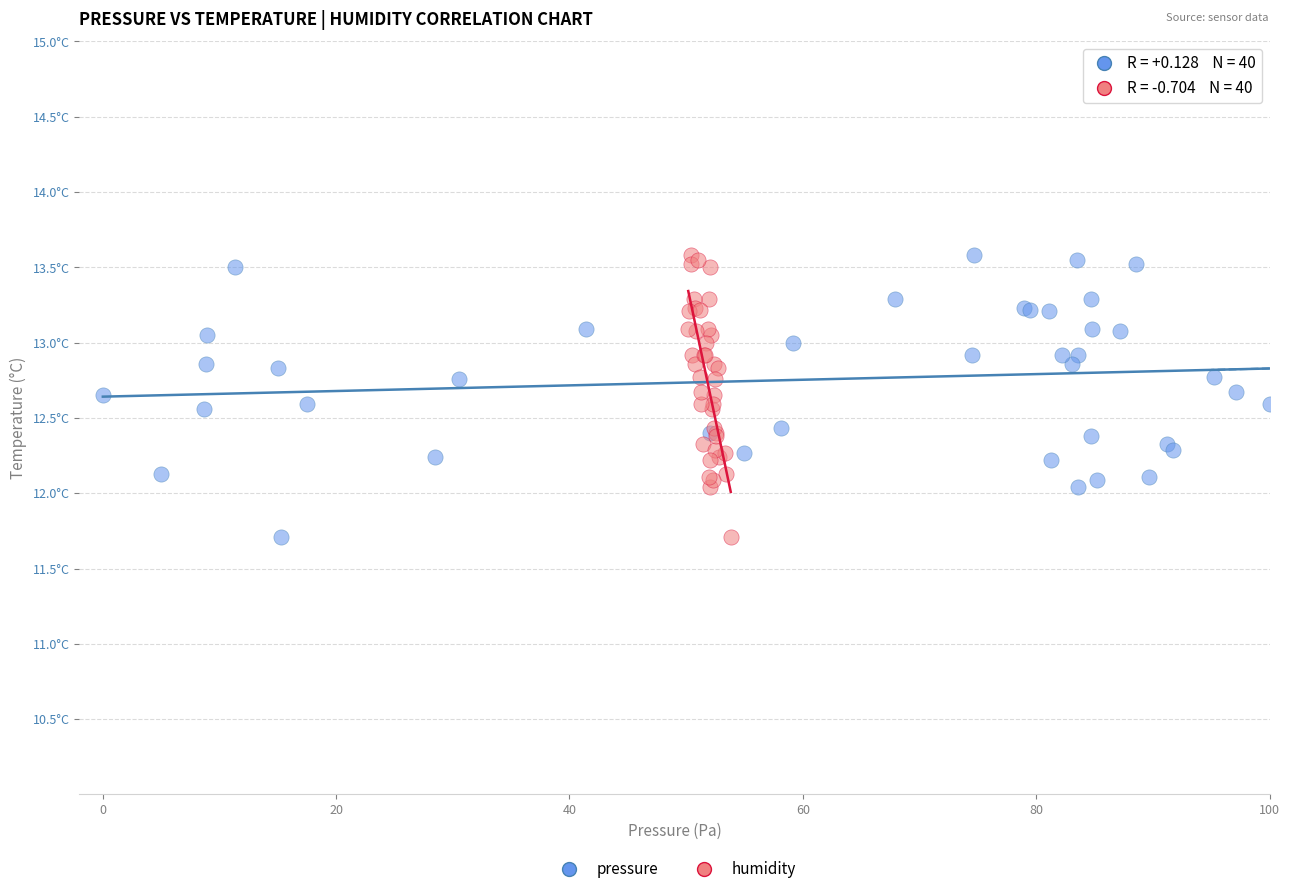

What are all the series names shown in the legend?

pressure, humidity